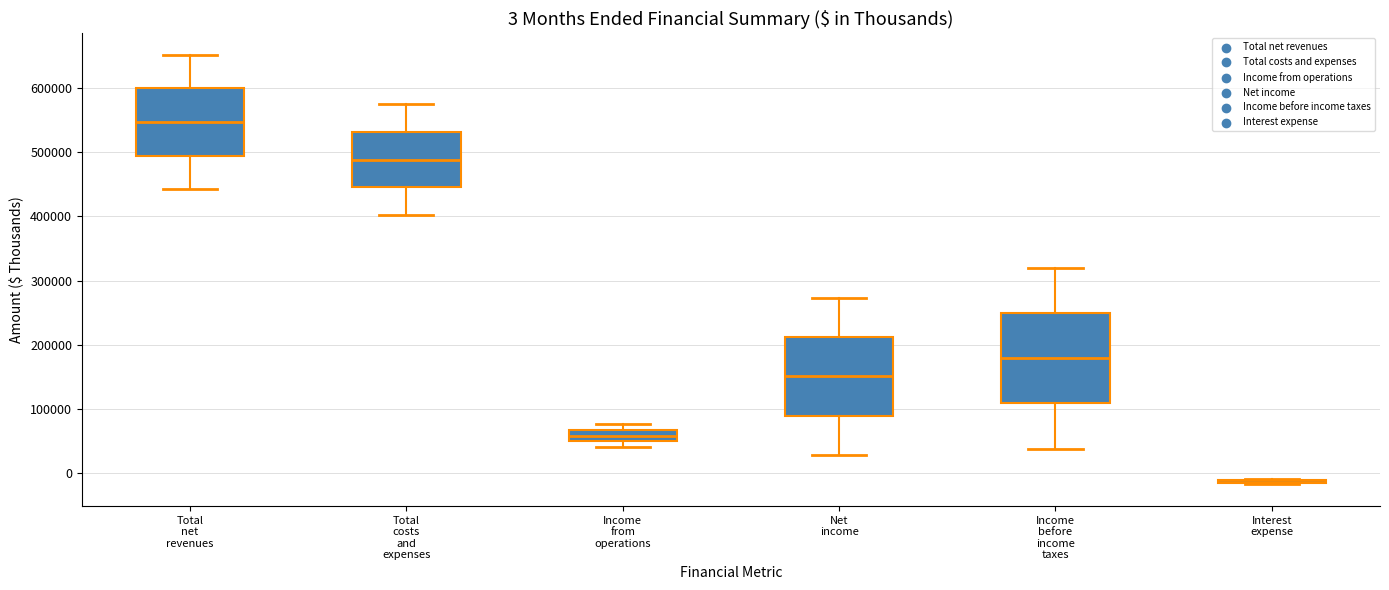

Which box is the tallest, from its lower edge to its upper edge?

Income before income taxes